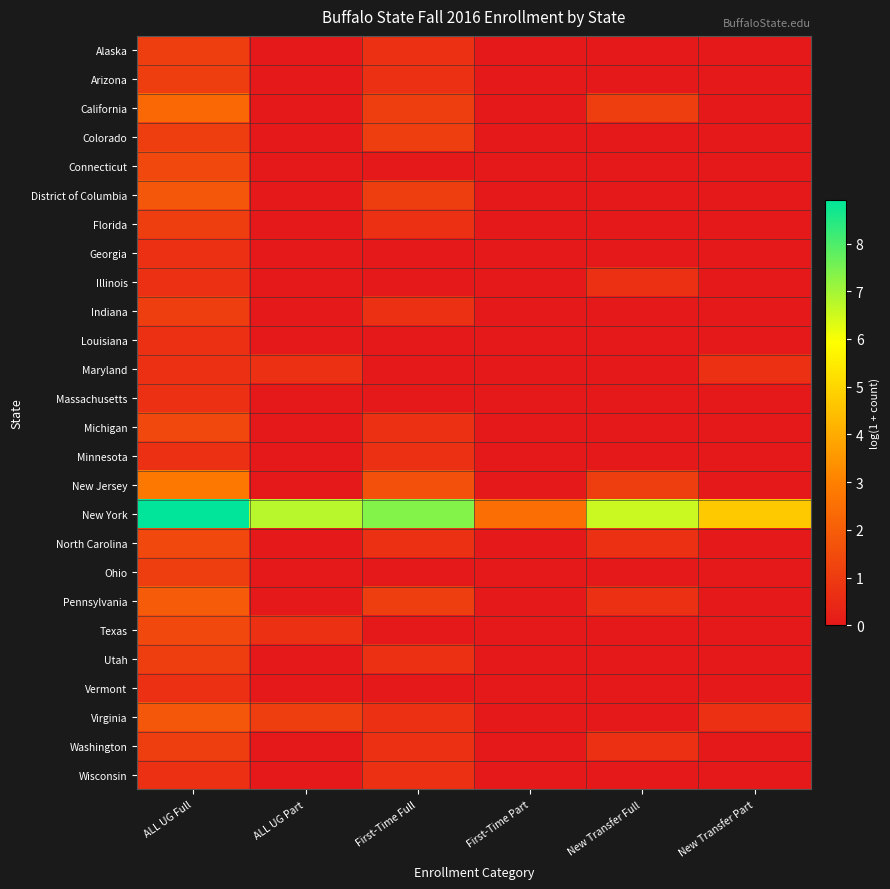

List the series in order of their peak value, lowest first.

Georgia, Illinois, Louisiana, Maryland, Massachusetts, Minnesota, Vermont, Wisconsin, Alaska, Arizona, Colorado, Florida, Indiana, Ohio, Utah, Washington, Connecticut, Michigan, North Carolina, Texas, District of Columbia, Virginia, Pennsylvania, California, New Jersey, New York